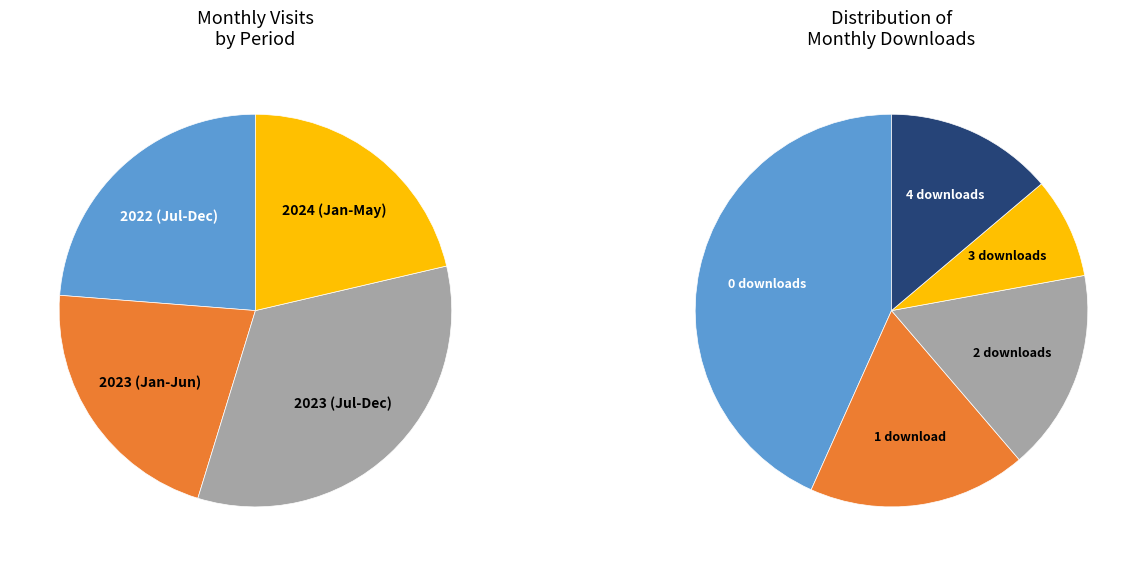

True or false: 2022-08 accounts for 7% of the total.

False